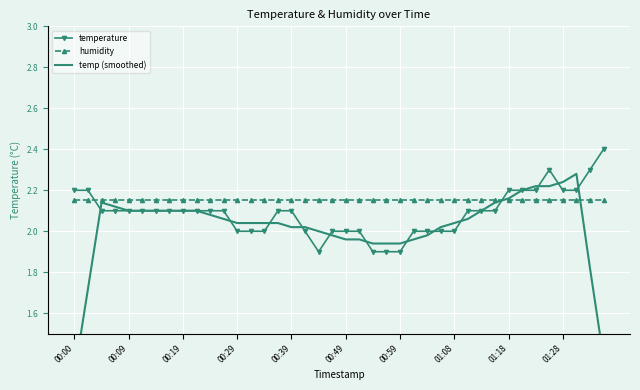

The value of temp (smoothed) at 33 is 2.2. True or false?

True